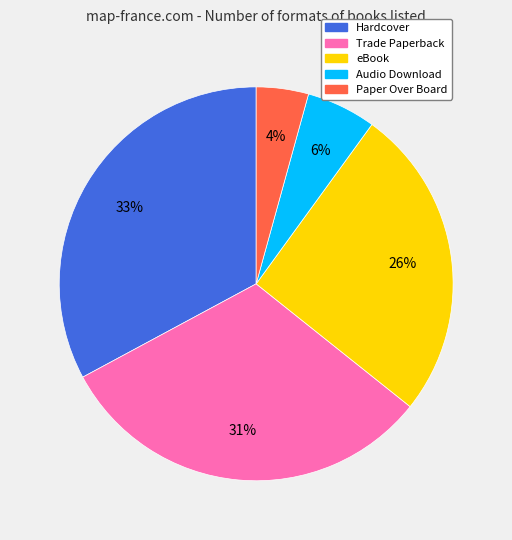

To the nearest percent, what is the average slice percentage?

20%